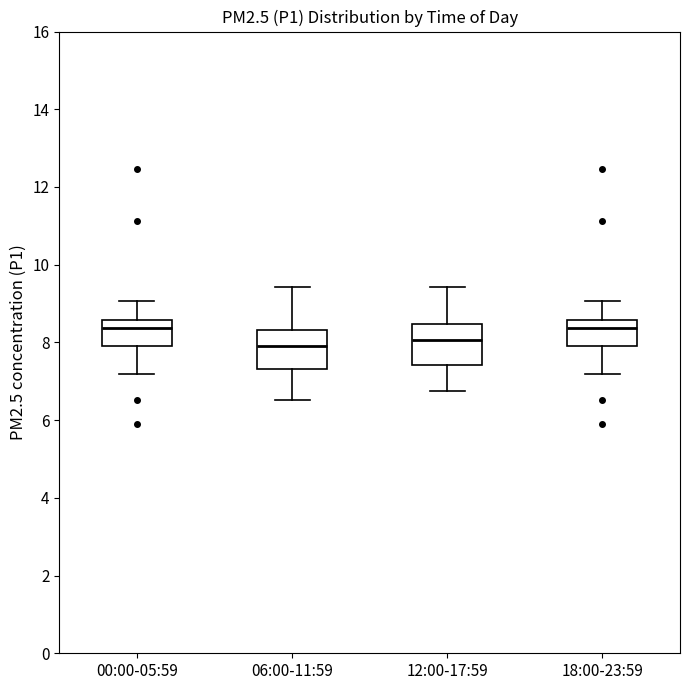

Where does the median line of the box for 06:00-11:59 sit on the y-axis? The values are not printed on the chart, so give them approximately, as read against the axis.

8.0